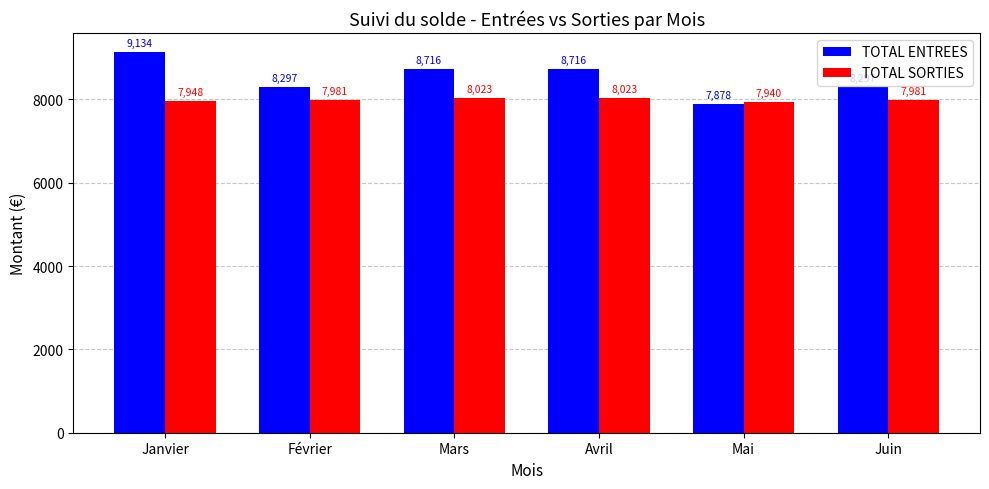

Are the bars horizontal?

No